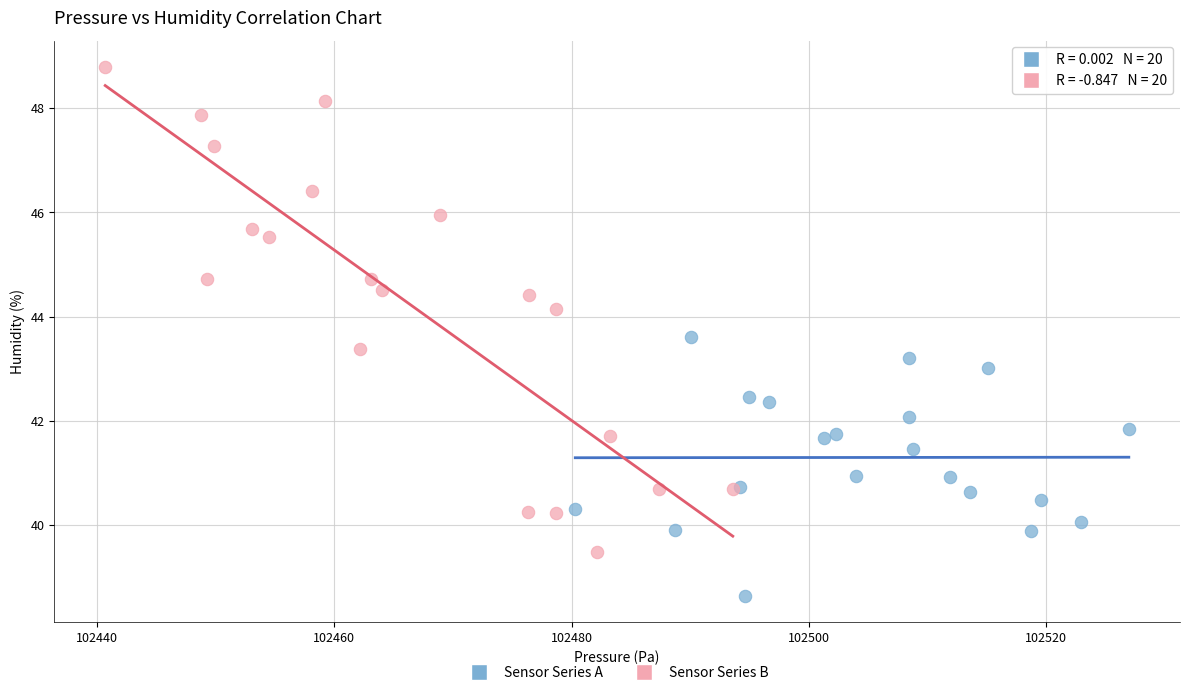

Which series has the widest spread of Y values?

Sensor Series B